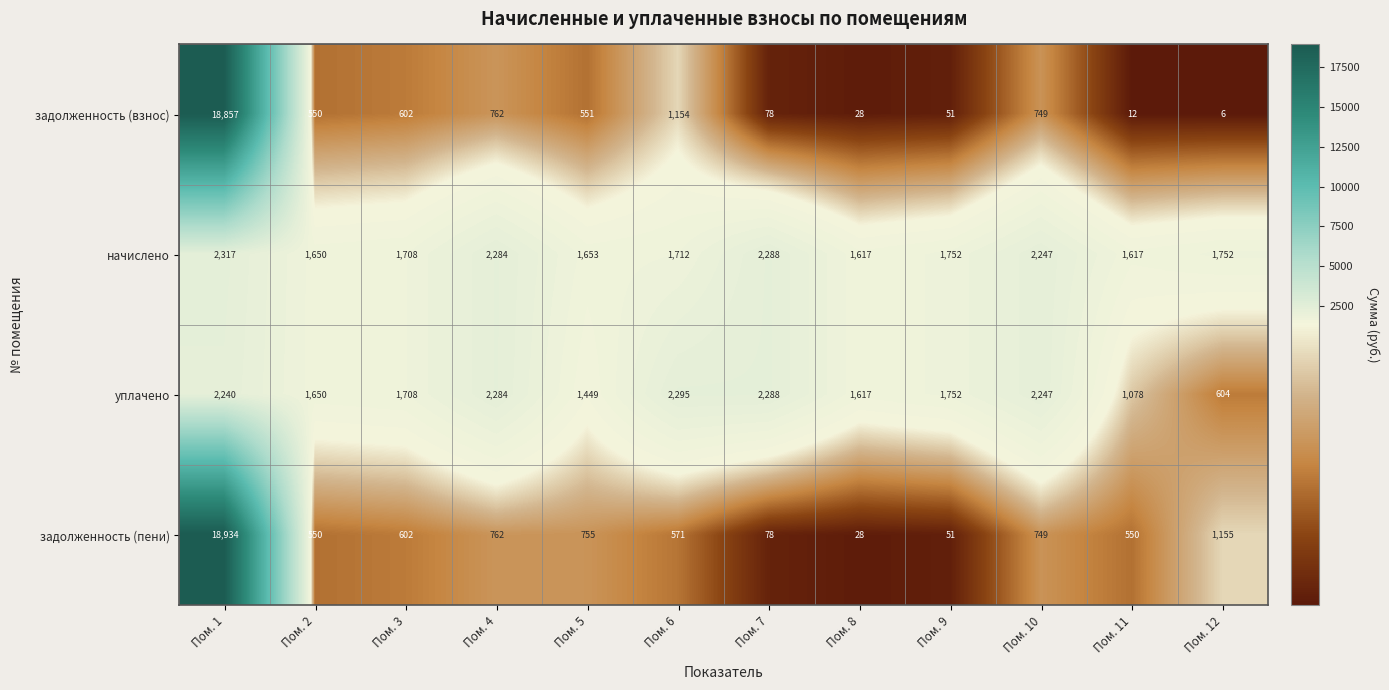

What is the difference between the second highest and second lowest values in the задолженность (пени) series?

1104